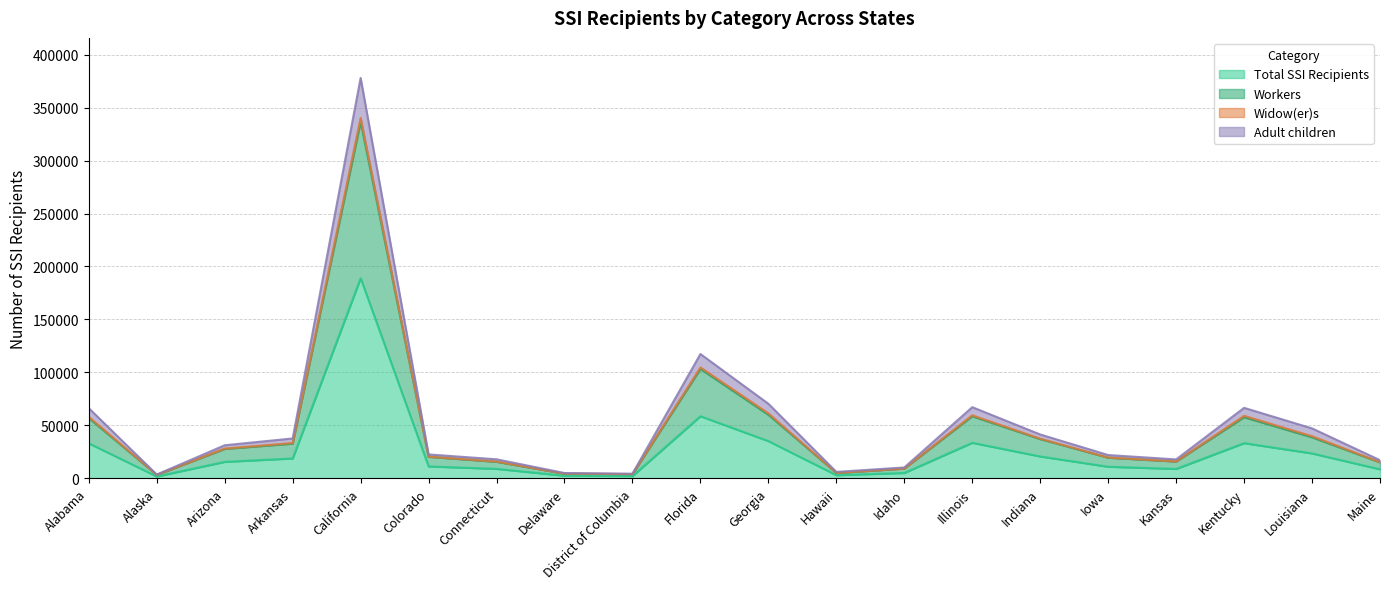

What is the maximum value for Total SSI Recipients?

188972